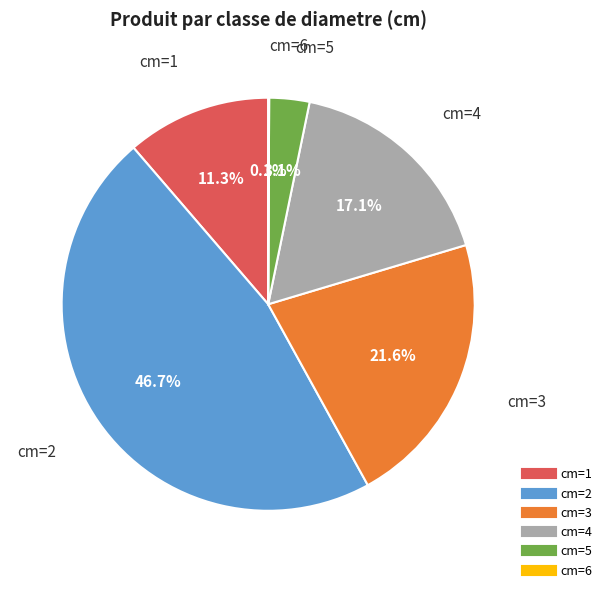

What is the ratio of the value at cm=3 to the value at cm=1?

1.9